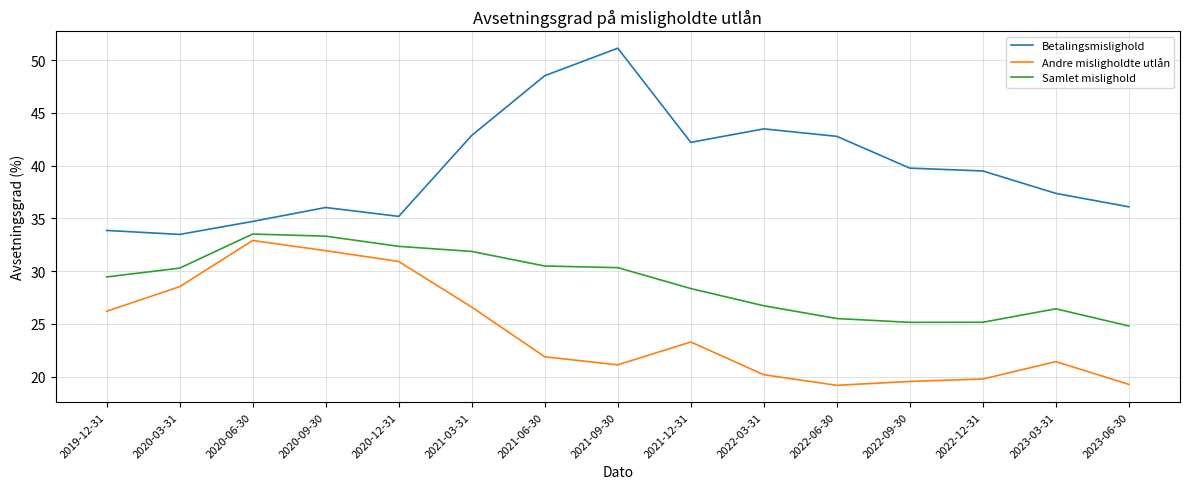

Which series changed the most between 2020-09-30 and 2022-06-30?

Andre misligholdte utlån